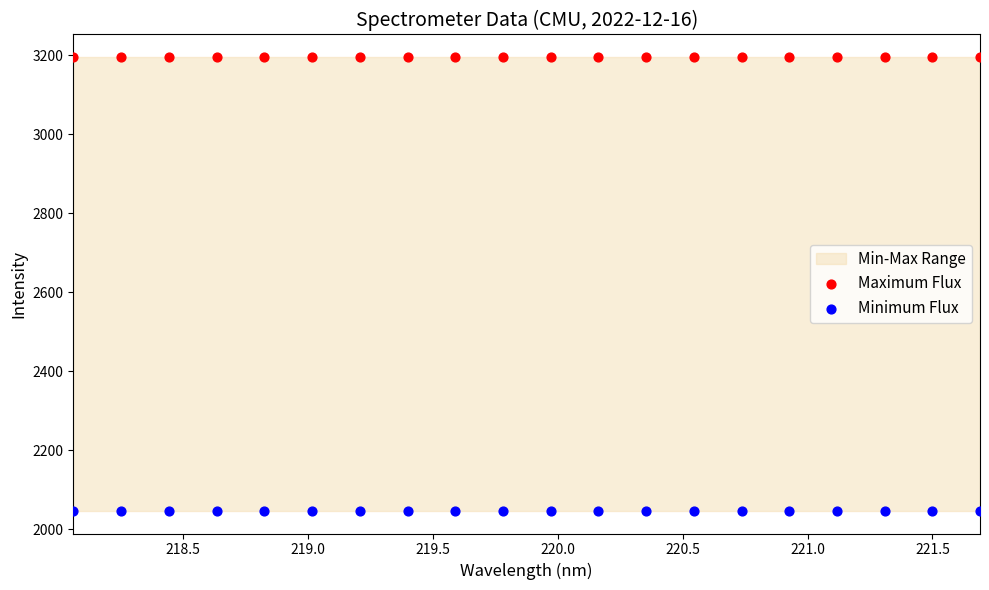

Which series contains the lowest Y value?

Minimum Flux